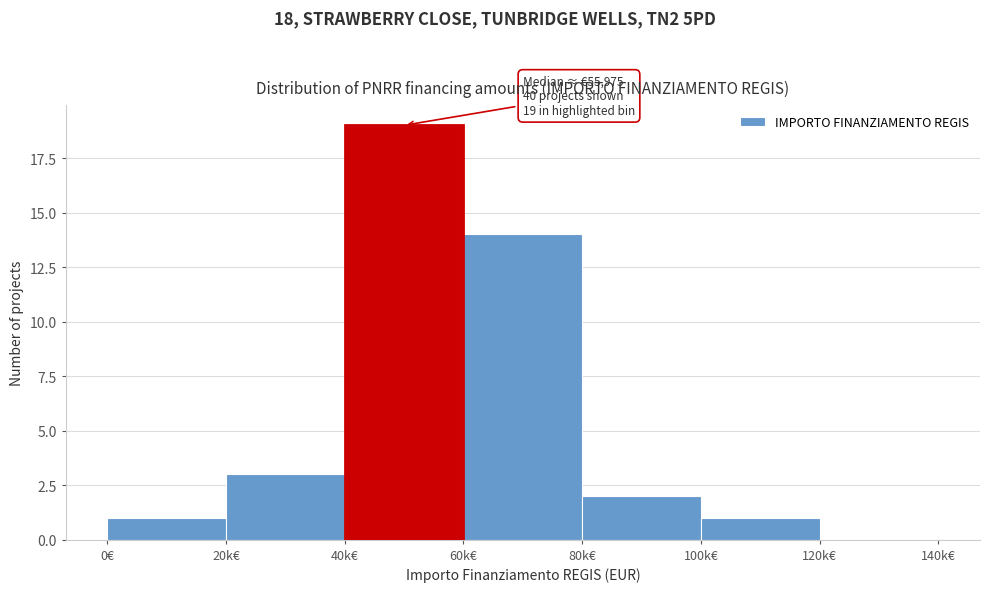

Reading right to left, what are all the values shown in this chart?

120k€=0	100k€=1	80k€=2	60k€=14	40k€=19	20k€=3	0€=1